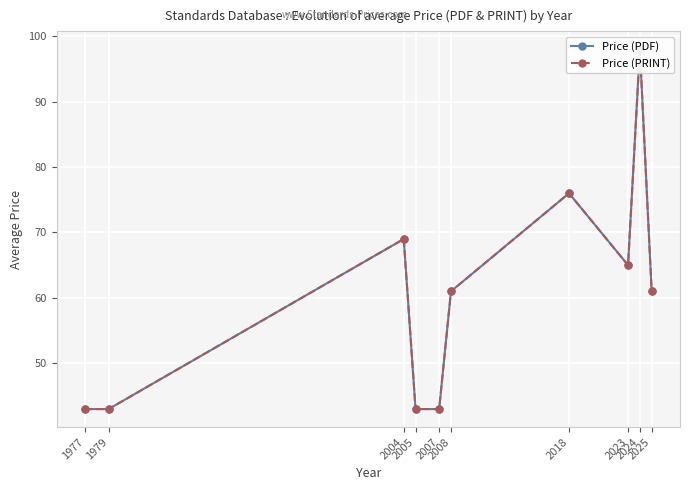

List the labels in order of Price (PRINT) value, largest first.

2024, 2018, 2004, 2023, 2008, 2025, 1977, 1979, 2005, 2007